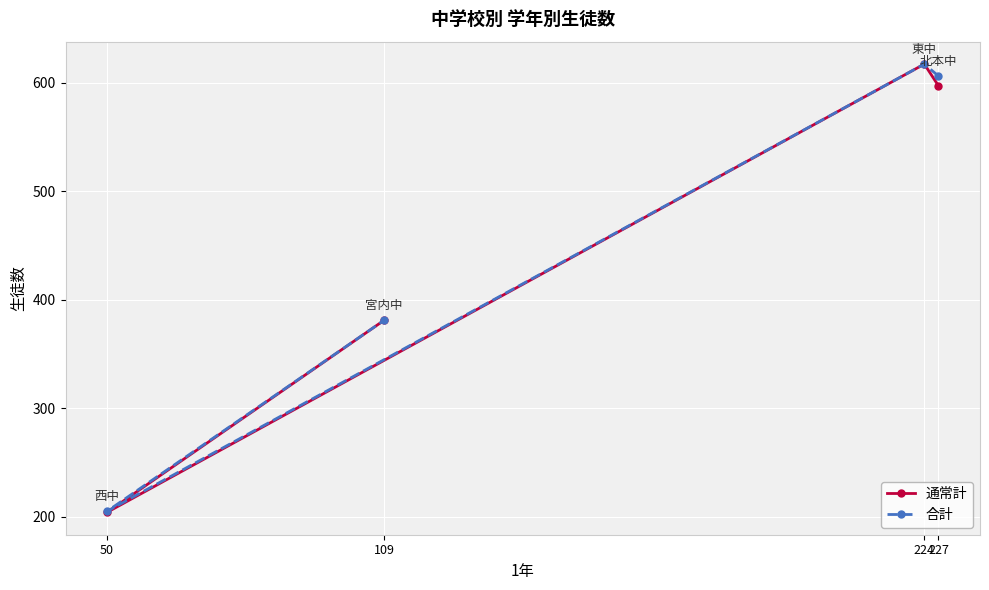

At which label is 通常計 closest to 410?

109